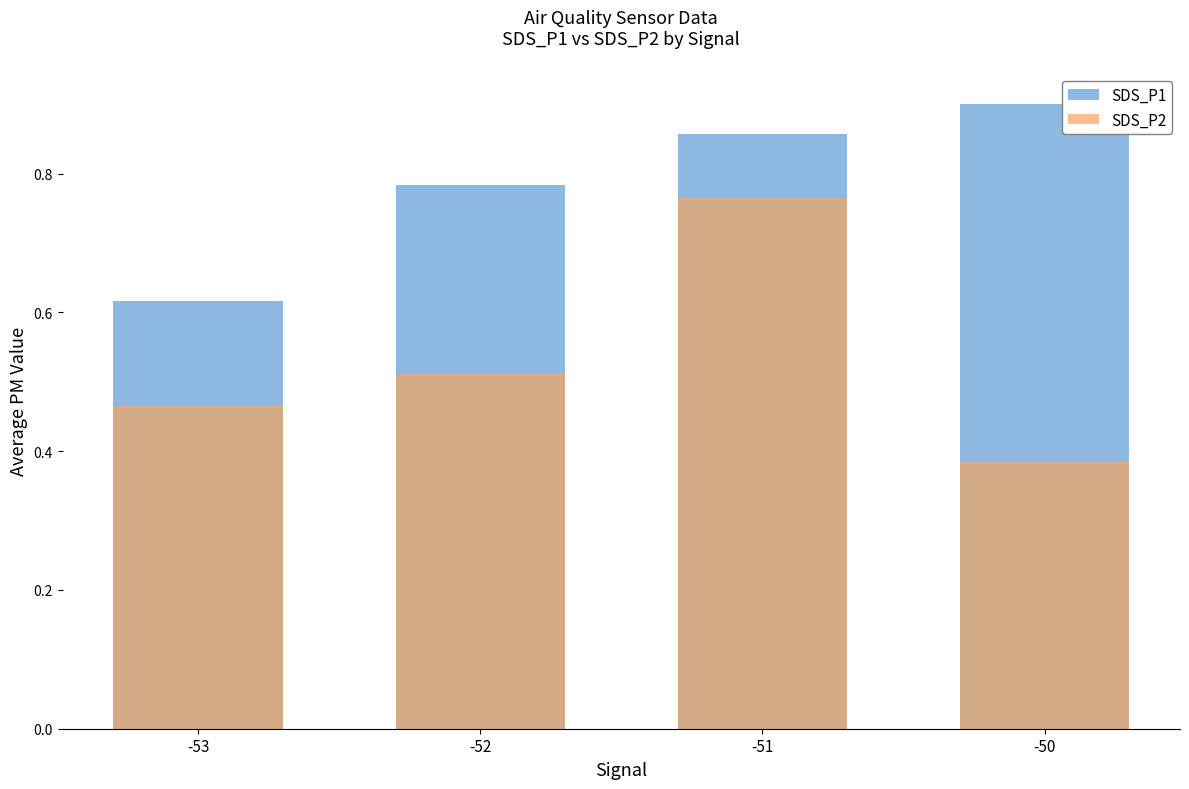

What is the difference between the second highest and minimum values in the SDS_P2 series?

0.1